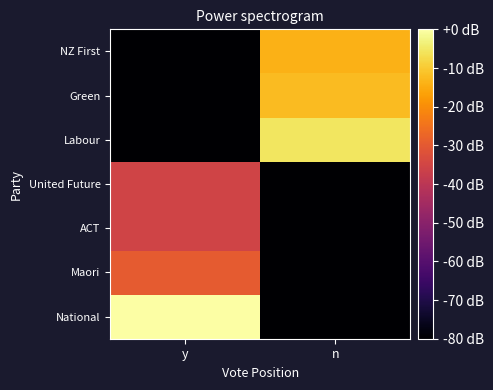

Which has a higher value, y or n?

y